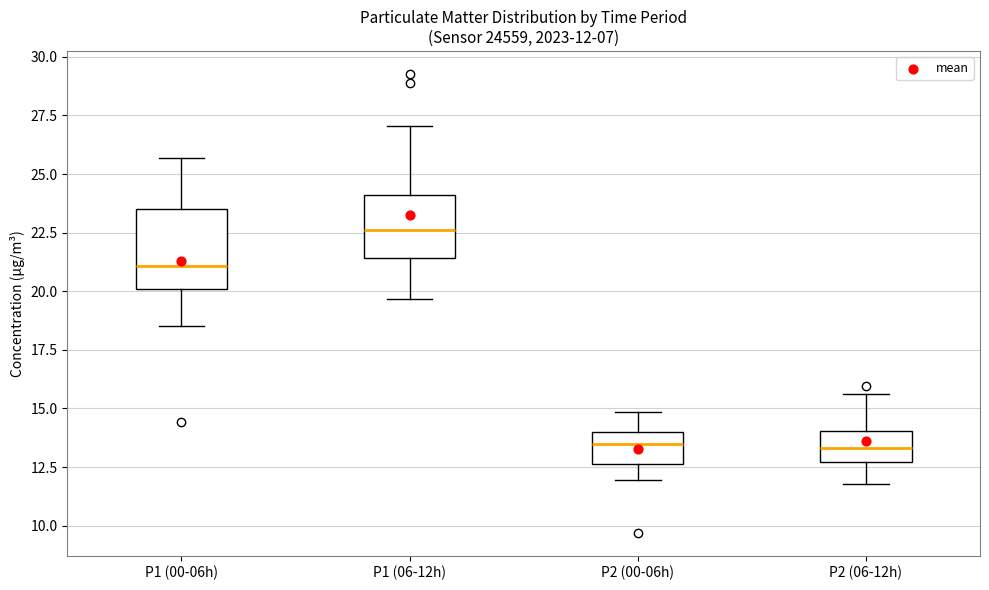

Comparing the boxes themselves (not the whiskers), which one is the tallest?

P1 (00-06h)